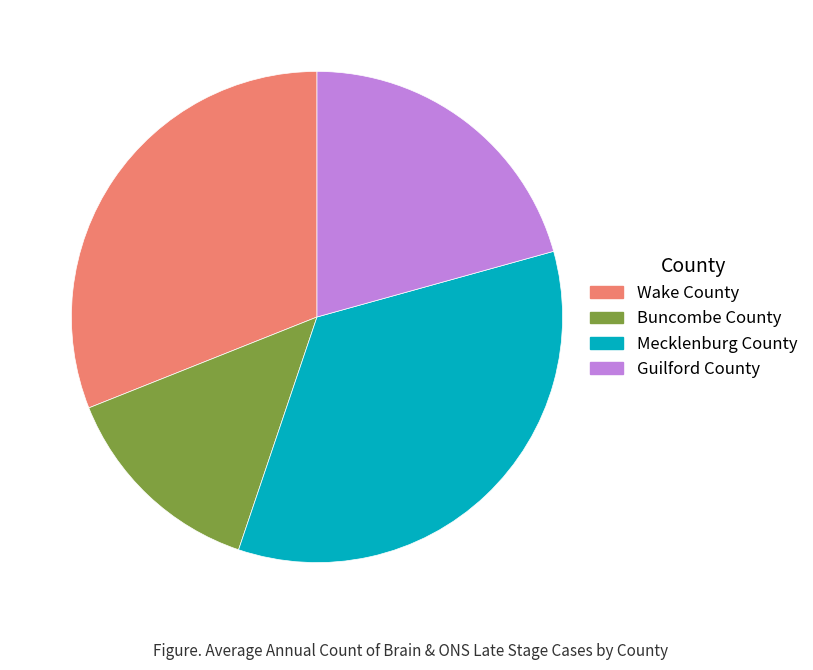

The Guilford County slice represents 15% of the pie. True or false?

False